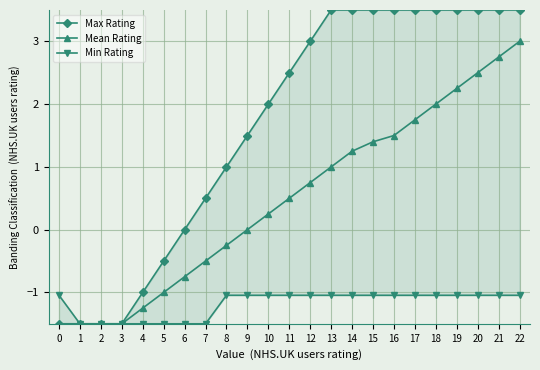

At which category is the sum across all series the highest?

22